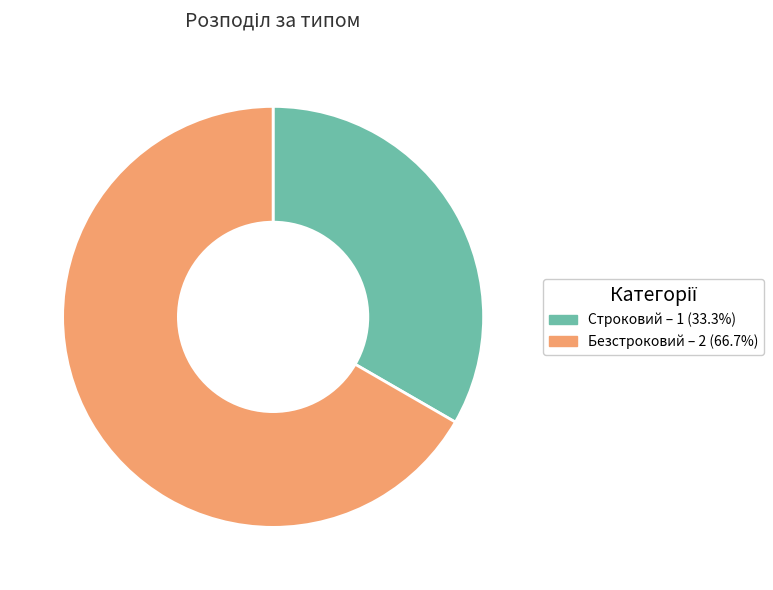

Which category has the smallest portion of the pie?

Строковий